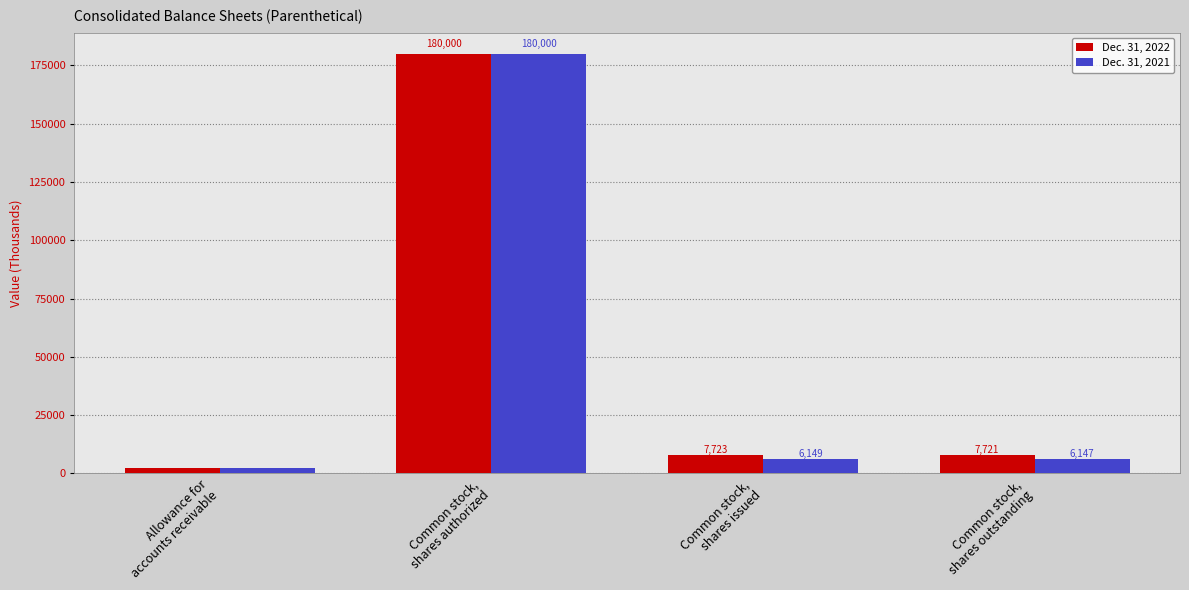

The Dec. 31, 2021 series shows 297872 at Common stock,
shares authorized. True or false?

False